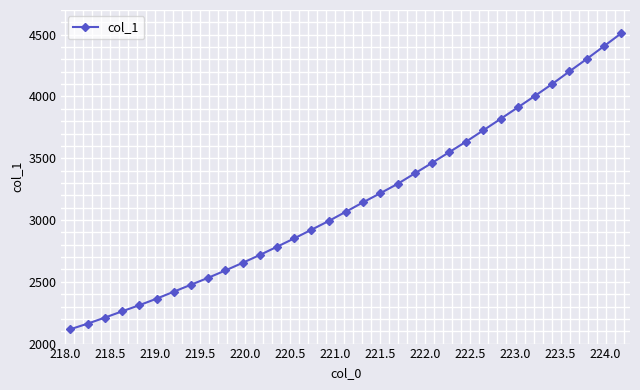

What is the minimum value shown in the chart?

2116.4